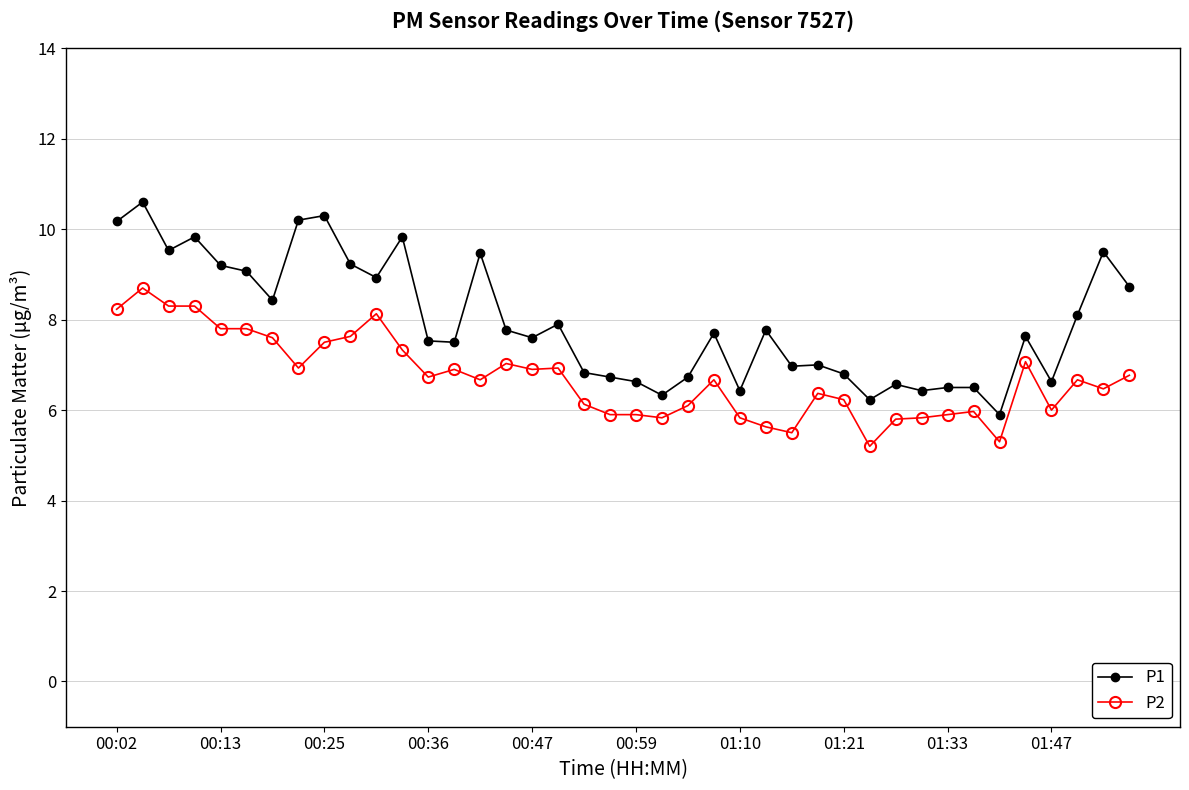

Which series has the widest spread of values?

P1